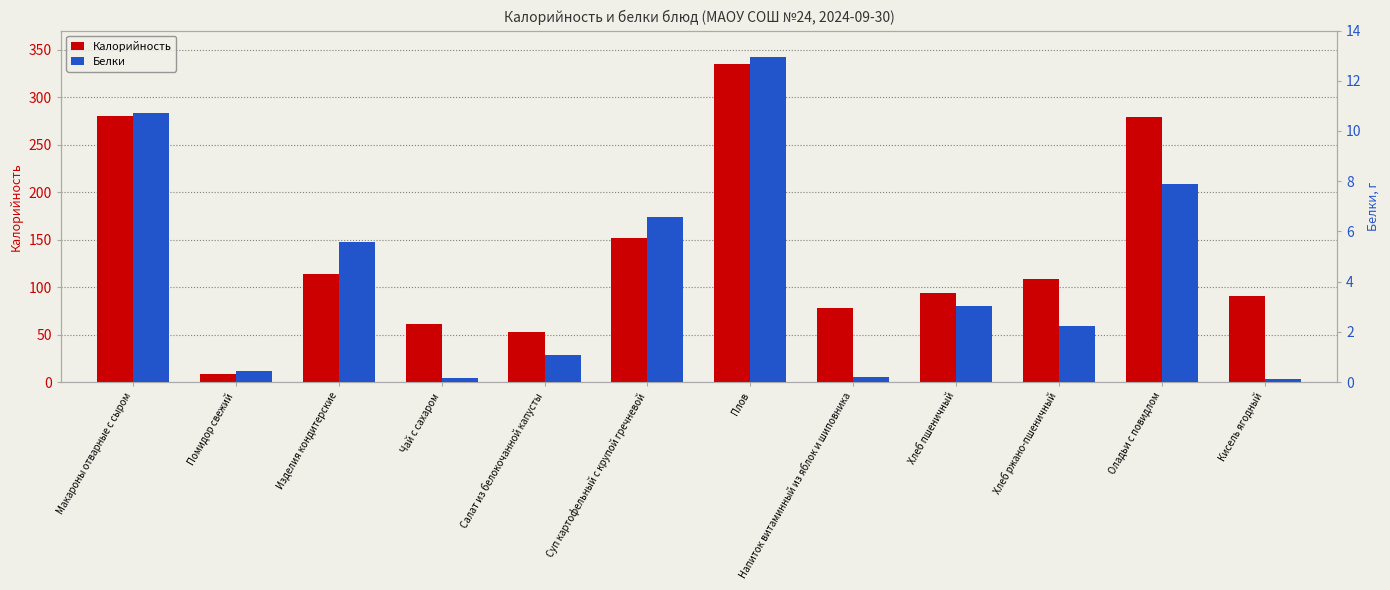

Reading right to left, transcribe all the data shown in this chart.

Калорийность: 90.5	278.5	108.0	93.8	77.6	334.9	151.2	52.8	61.2	113.6	8.1	280.0
Белки: 0.1	7.9	2.2	3.0	0.2	13.0	6.6	1.1	0.2	5.6	0.4	10.7